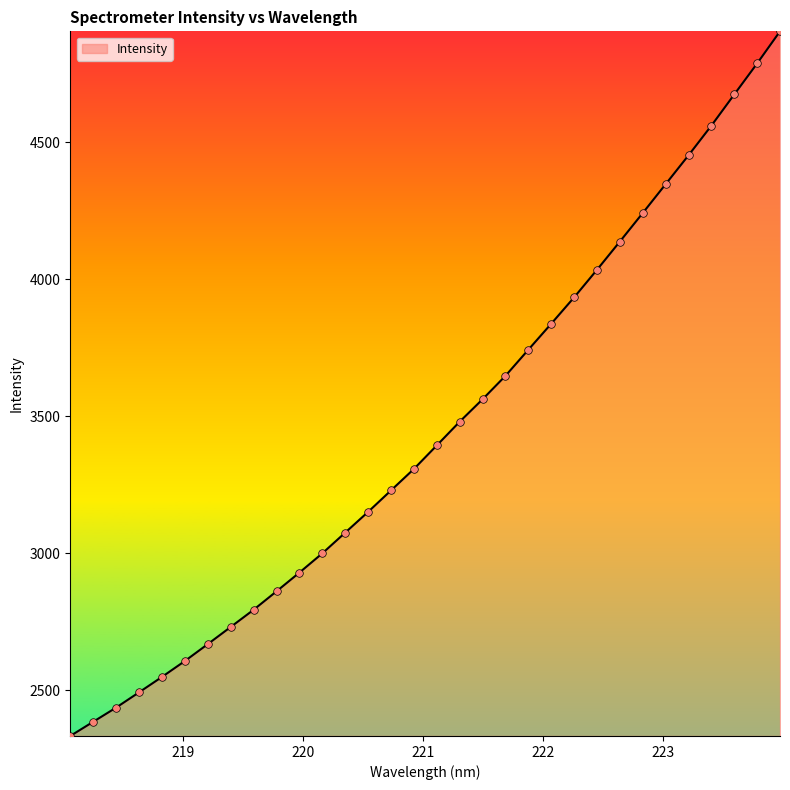

What is the greatest value displayed?

4904.8